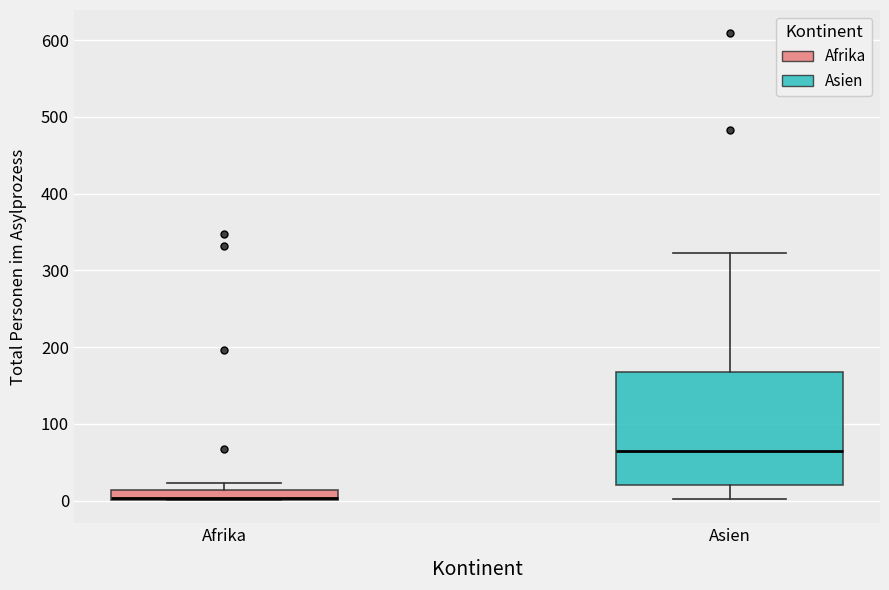

Where is the upper edge of the box for Afrika on the y-axis? The values are not printed on the chart, so give them approximately, as read against the axis.

10